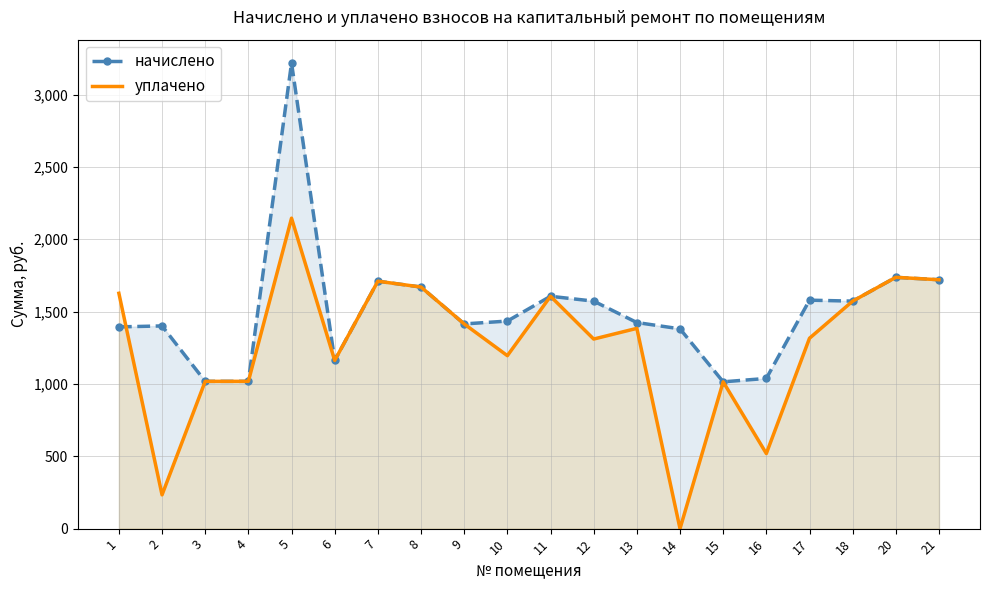

Reading left to right, what are all the values shown in this chart?

начислено: 1=1394.4	2=1401.1	3=1018.1	4=1018.1	5=3218.9	6=1162.6	7=1710.2	8=1669.9	9=1414.9	10=1434.7	11=1606.1	12=1572.5	13=1424.6	14=1381.0	15=1014.7	16=1038.2	17=1579.2	18=1572.5	20=1737.1	21=1720.3
уплачено: 1=1626.8	2=233.5	3=1018.1	4=1018.1	5=2145.9	6=1162.6	7=1710.2	8=1669.9	9=1414.9	10=1195.6	11=1606.1	12=1310.4	13=1384.4	14=0.0	15=1014.7	16=519.1	17=1316.0	18=1572.5	20=1737.1	21=1720.3